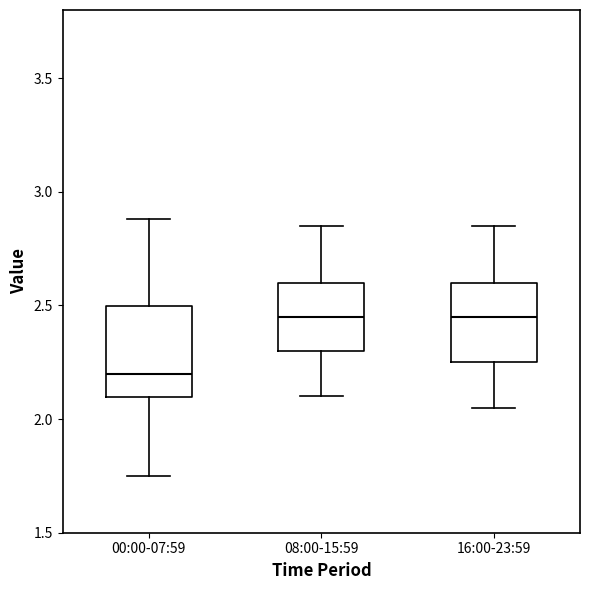

Comparing the boxes themselves (not the whiskers), which one is the tallest?

00:00-07:59